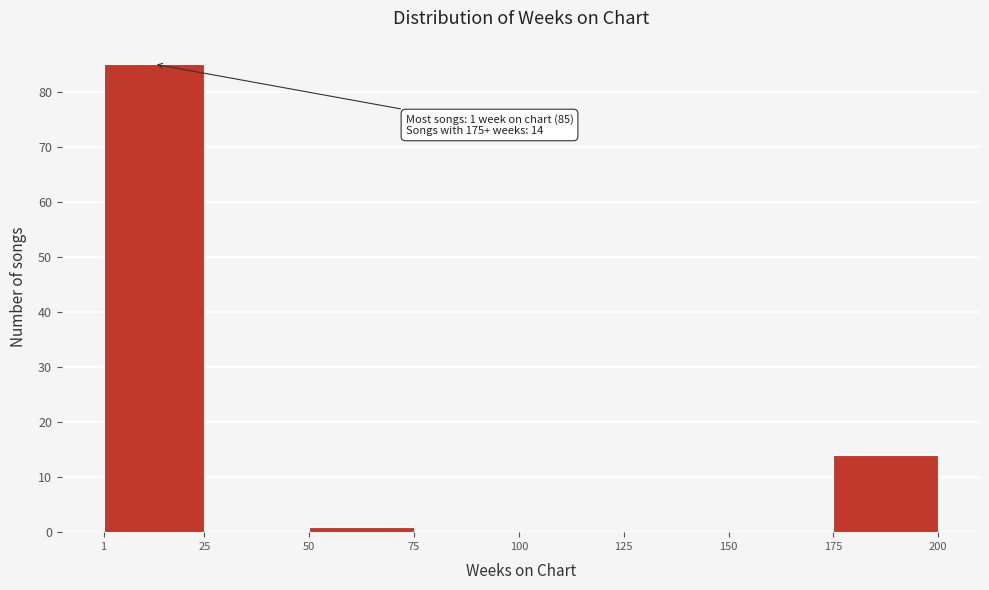

Over which range of the x-axis is the bar tallest?

1 to 25